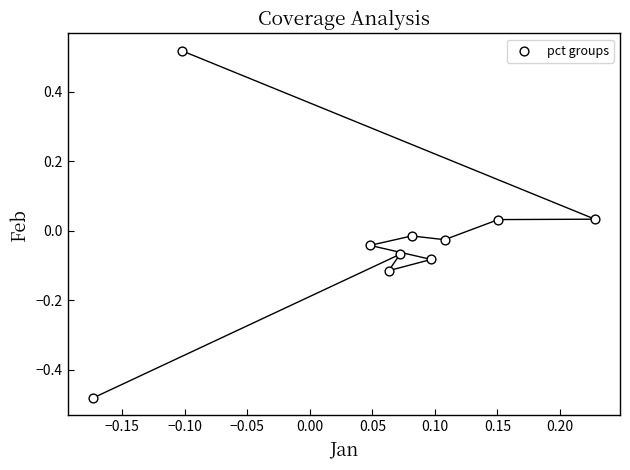

What is the range of X values (max minus min)?

0.4